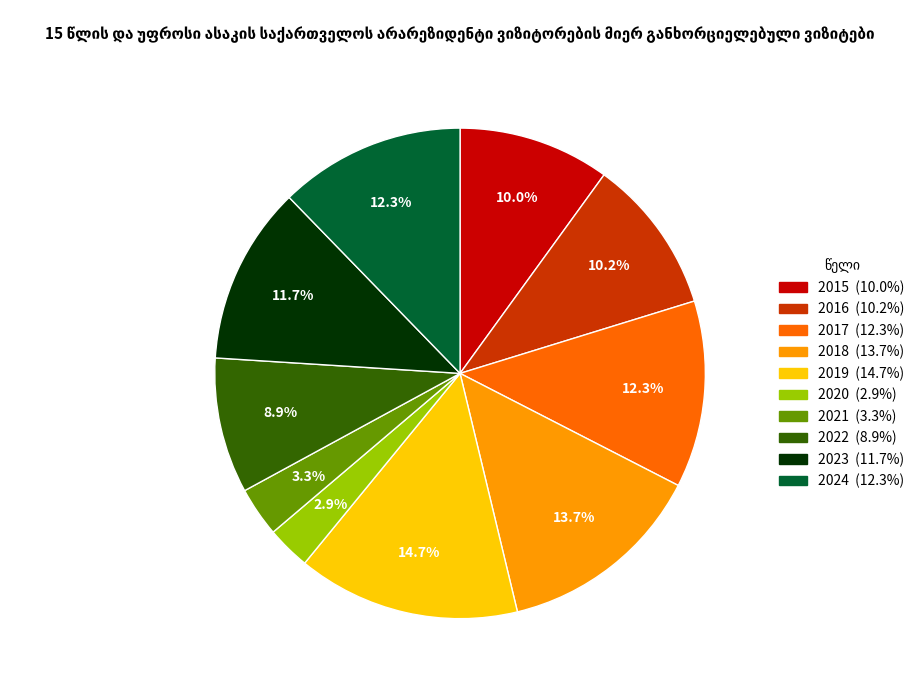

To the nearest percent, what percentage of the pie is 2020?

3%